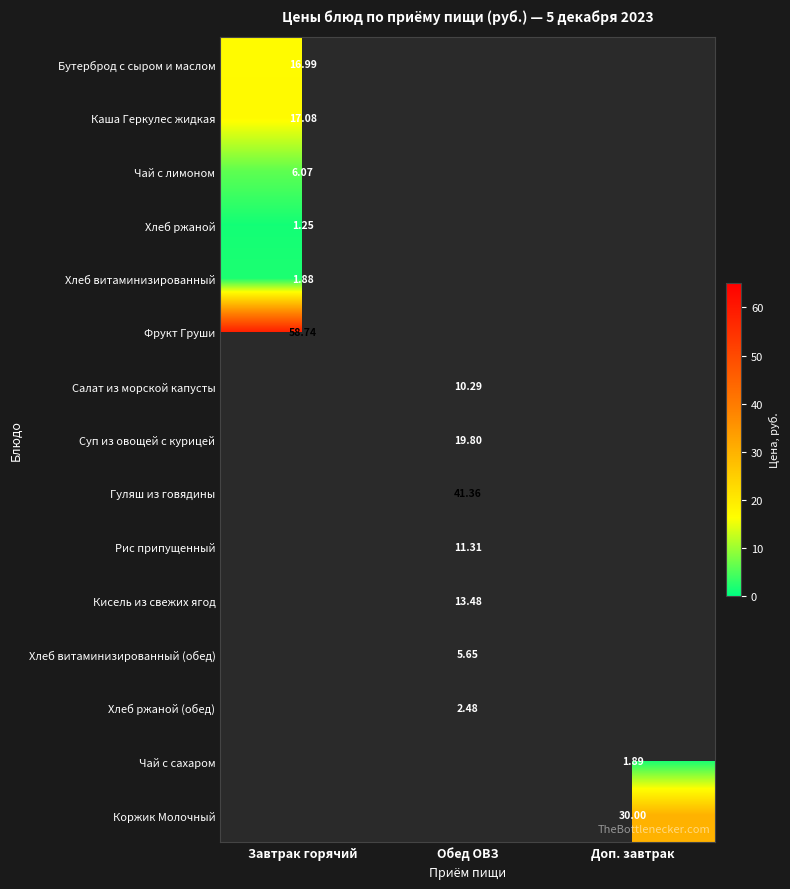

Is the value of Коржик Молочный at Доп. завтрак greater than the value of Хлеб витаминизированный (обед) at Обед ОВЗ?

Yes